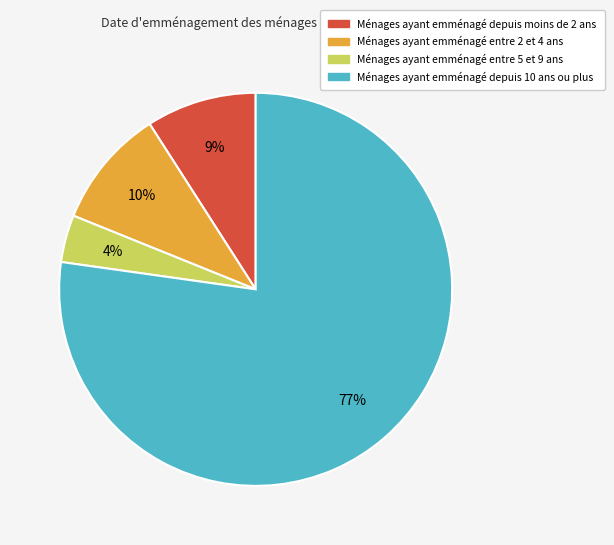

To the nearest percent, what portion does Ménages ayant emménagé entre 5 et 9 ans represent?

4%